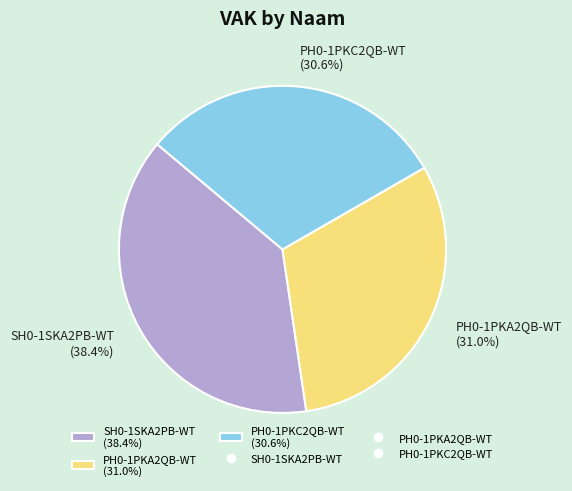

Is there a majority slice in this chart?

No